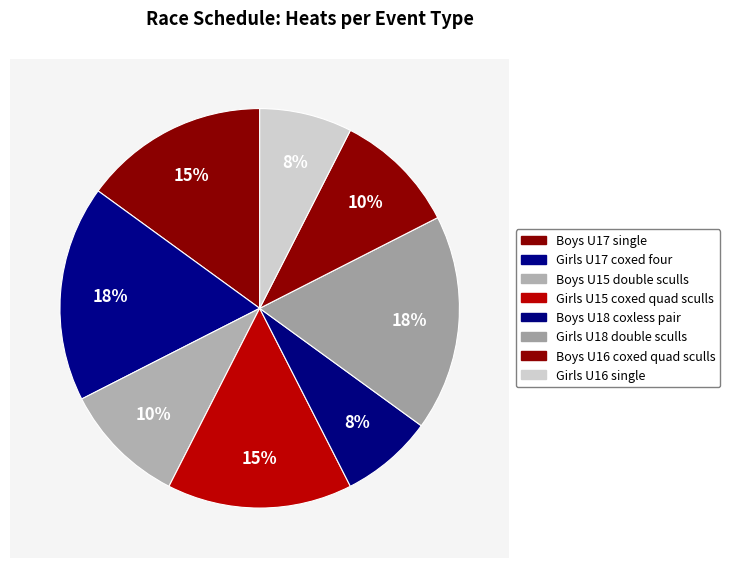

What percentage is the Boys U15 double sculls slice, to the nearest percent?

10%